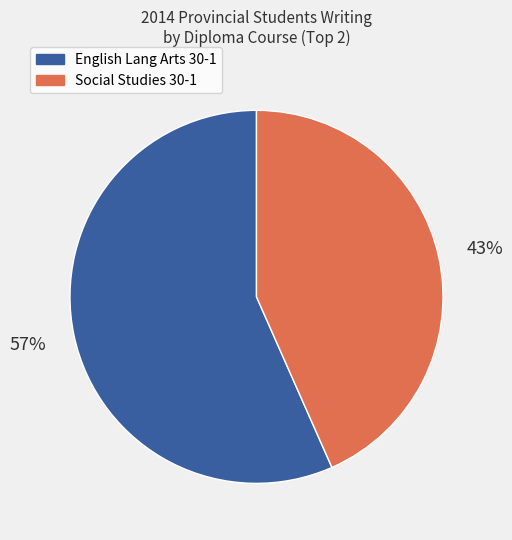

Is there any slice that represents more than half of the pie?

Yes